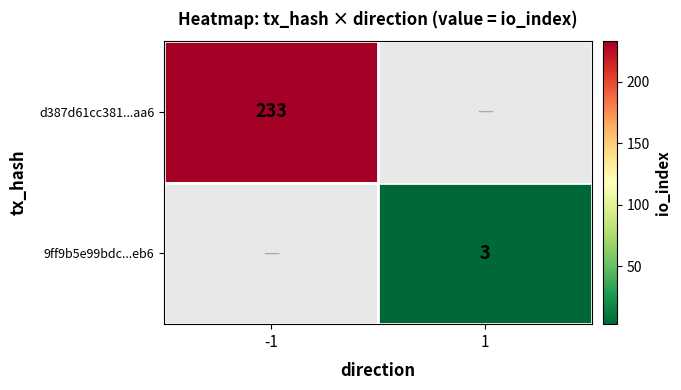

True or false: 9ff9b5e99bdc...eb6 has a value of 3 at 1.

True